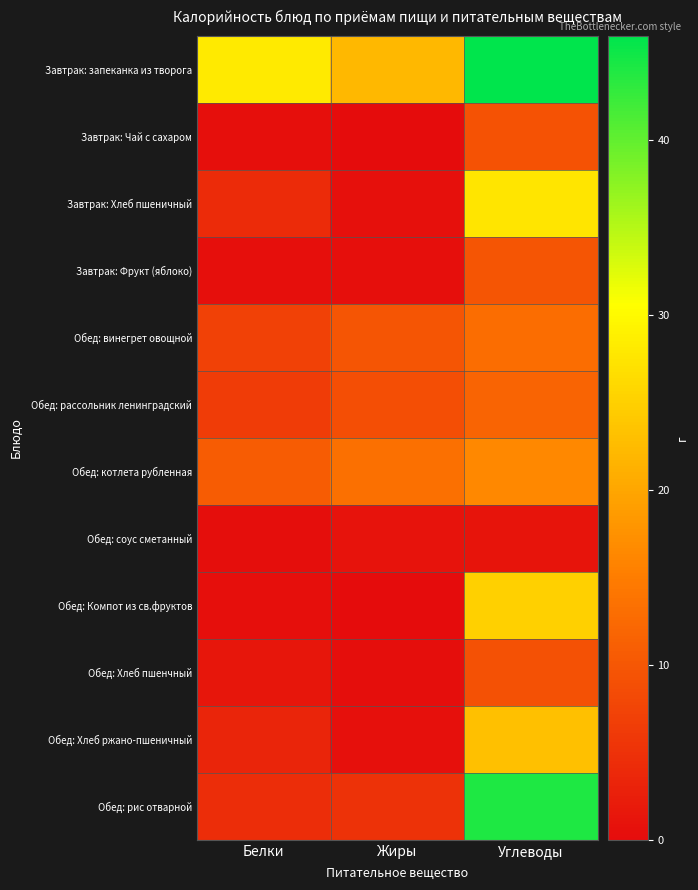

What is the greatest value displayed?

45.9